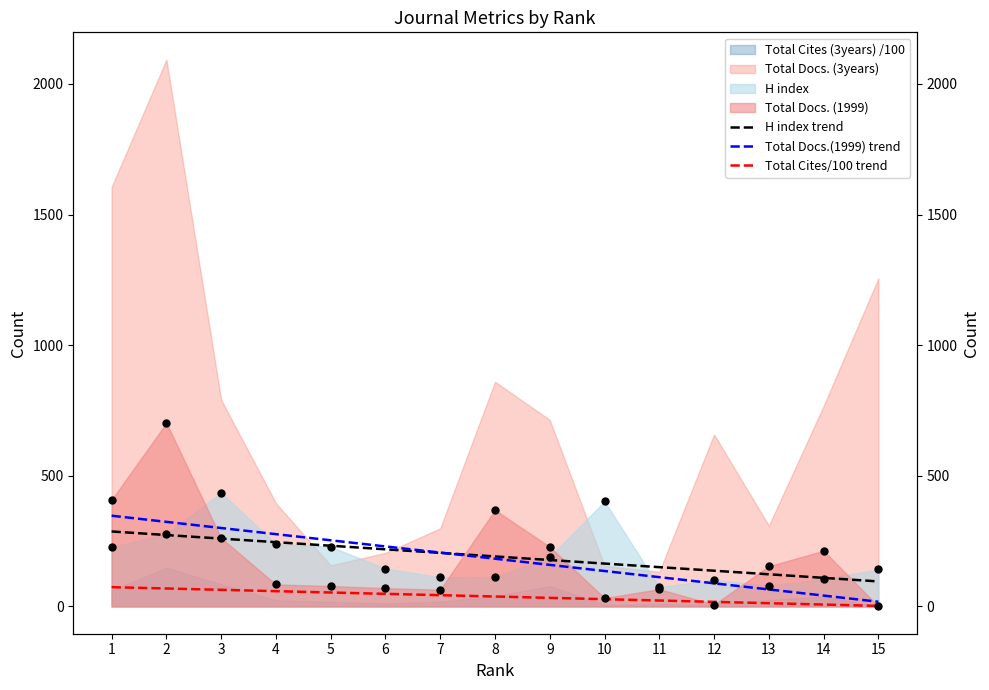

Which series contains the lowest Y value?

Total Cites/100 trend